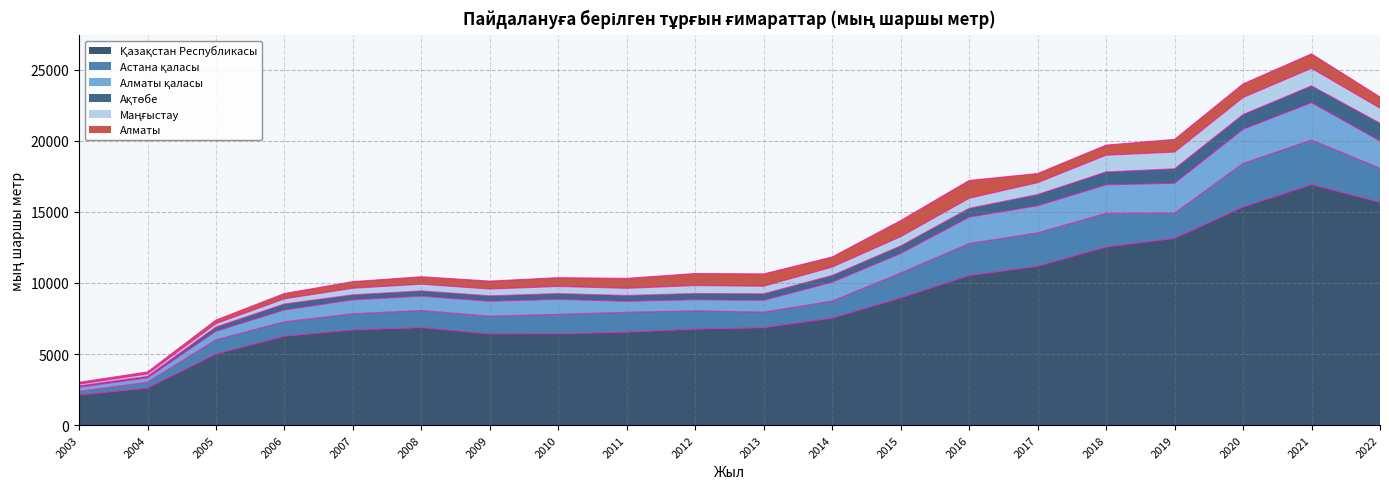

Rank the series by their maximum value, from highest to lowest.

Қазақстан Республикасы, Астана қаласы, Алматы қаласы, Алматы, Ақтөбе, Маңғыстау